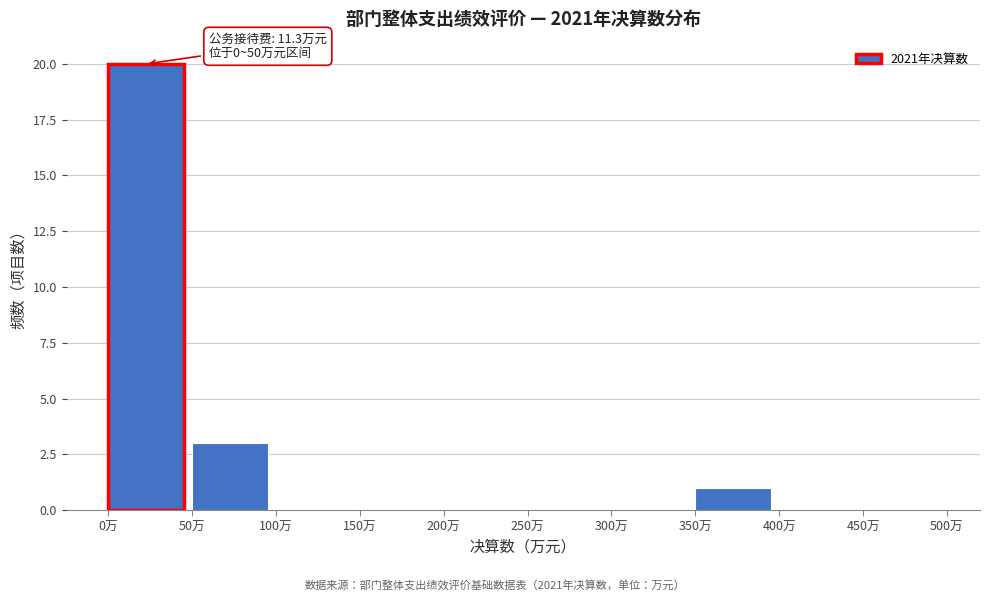

Over which range of the x-axis is the bar tallest?

0 to 50